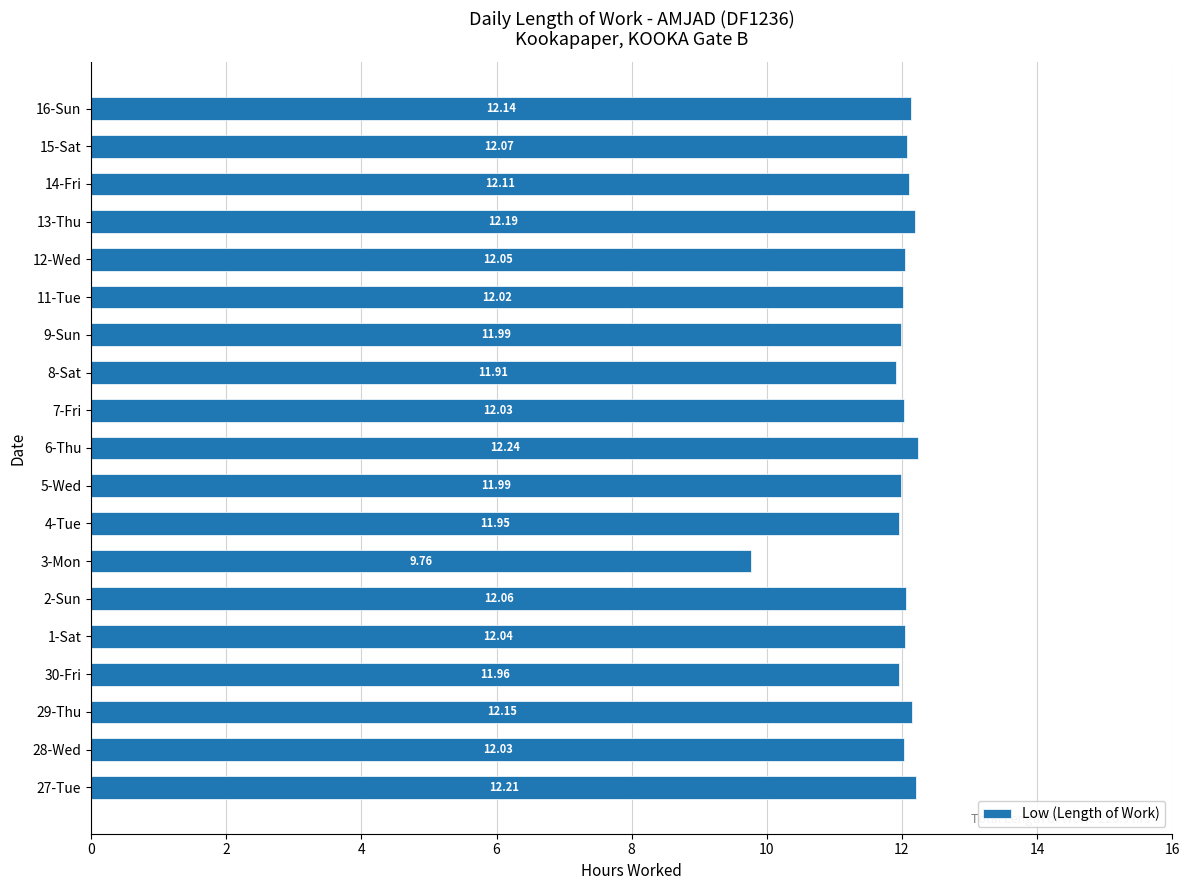

Which has a higher value, 28-Wed or 12-Wed?

12-Wed